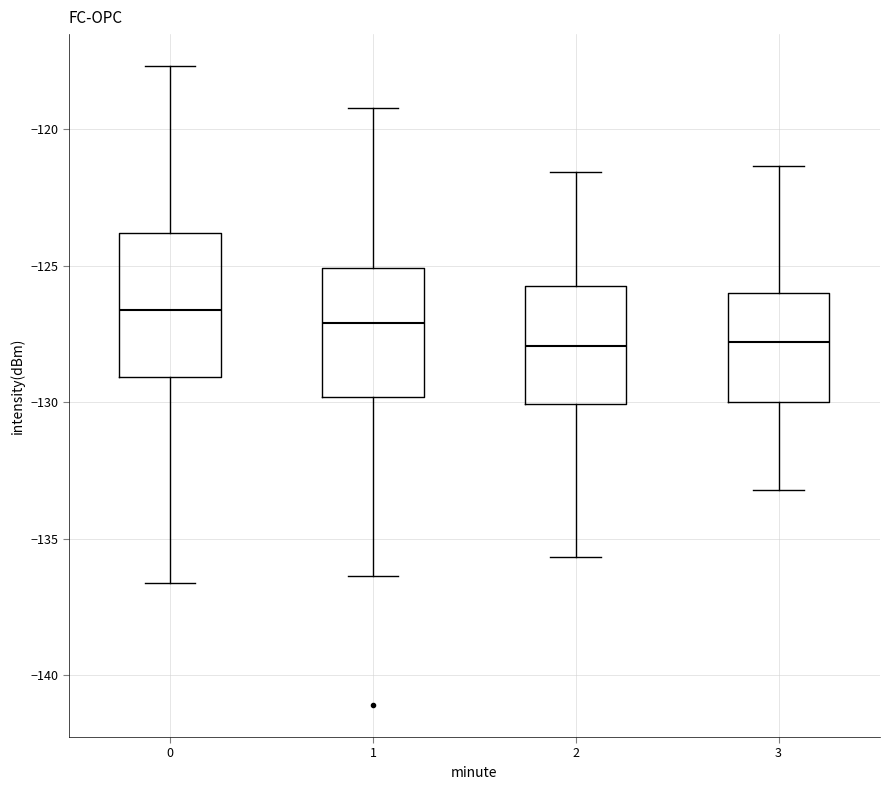

Reading left to right, read every box against the y-axis: the position of its median line, the range the box covers, and the ends of its whiskers. The values are not printed on the chart, so give them approximately, as read against the axis.

0: median -126.5, box -129.0 to -124.0, whiskers -136.5 to -117.5
1: median -127.0, box -130.0 to -125.0, whiskers -136.5 to -119.0
2: median -128.0, box -130.0 to -125.5, whiskers -135.5 to -121.5
3: median -128.0, box -130.0 to -126.0, whiskers -133.0 to -121.5